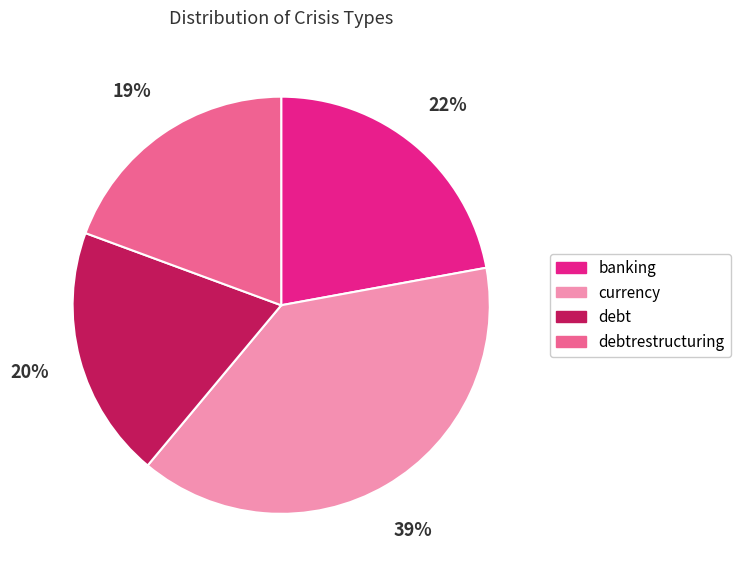

Which category has the biggest portion of the pie?

currency